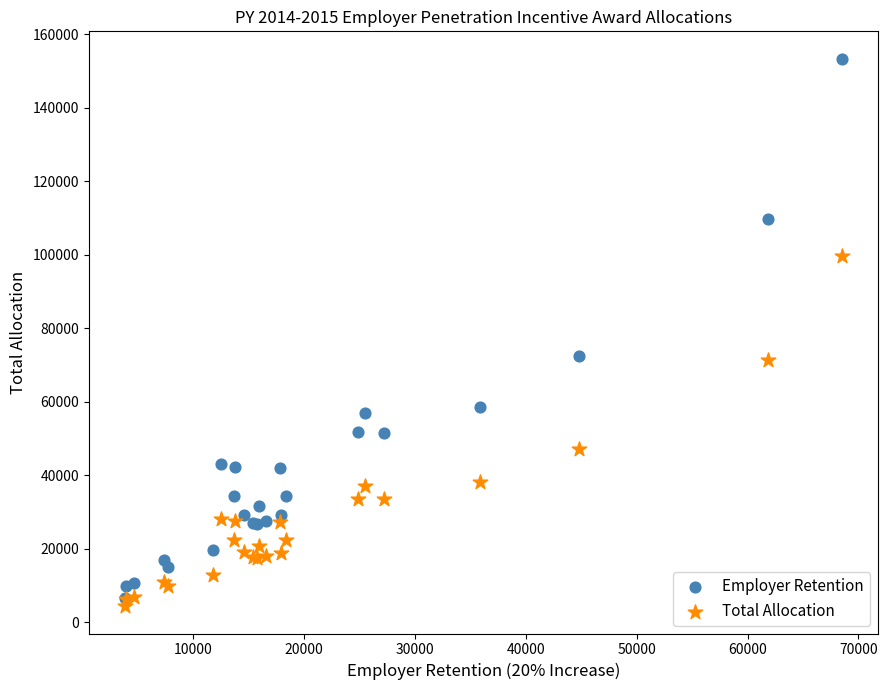

What are all the series names shown in the legend?

Employer Retention, Total Allocation